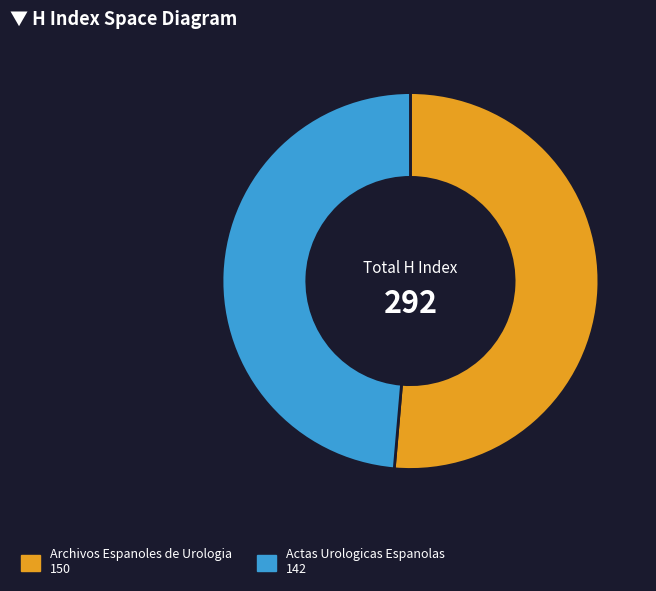

Which slice represents more than half of the pie?

Archivos Espanoles de Urologia